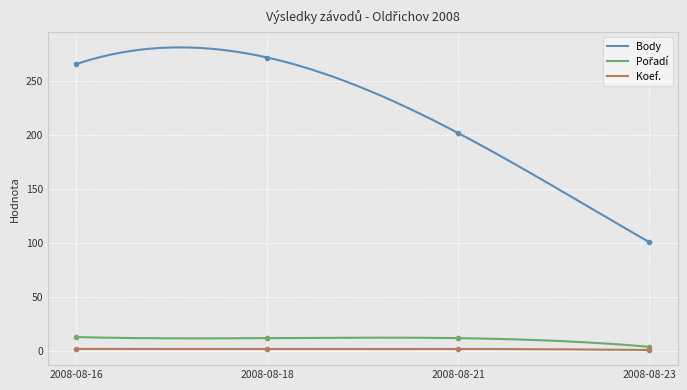

At which category is the sum across all series the highest?

2008-08-18